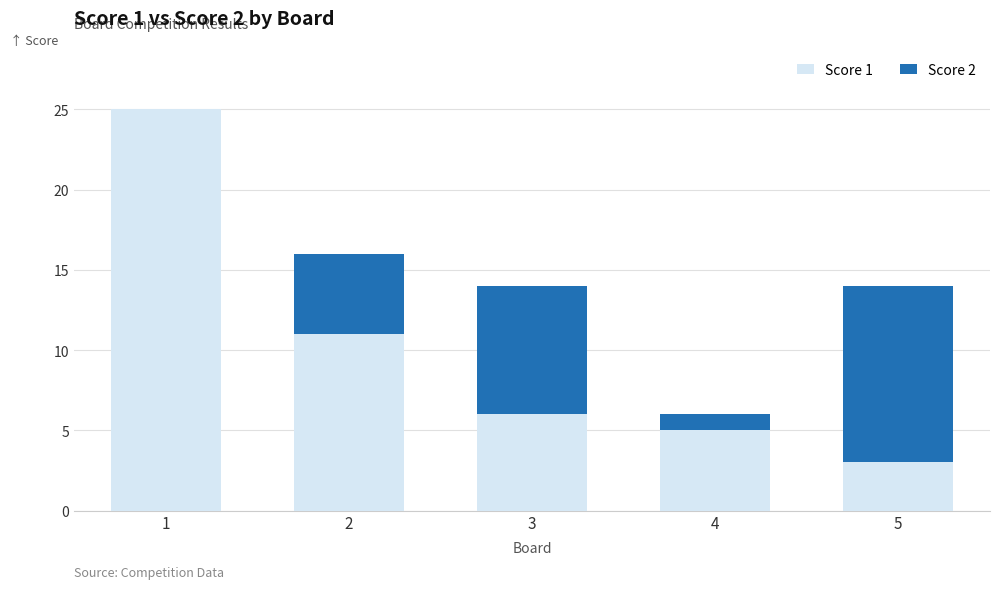

Where does the Score 1 series first go above 6?

1